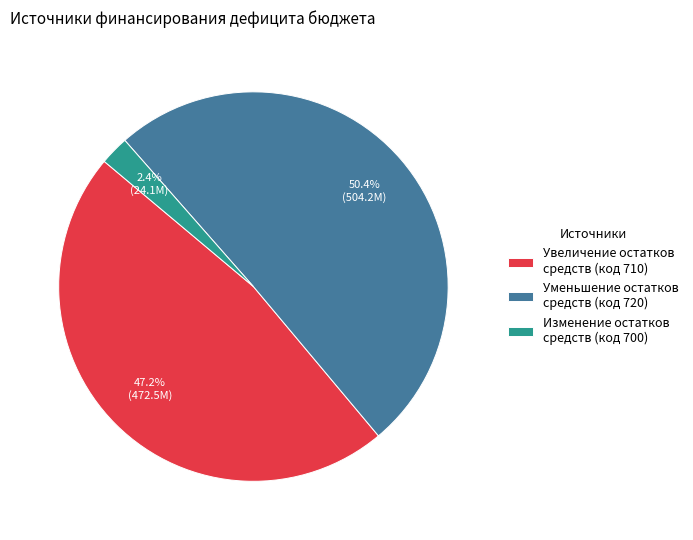

What percentage is NOT represented by Увеличение остатков средств (код 710)?

52.8%